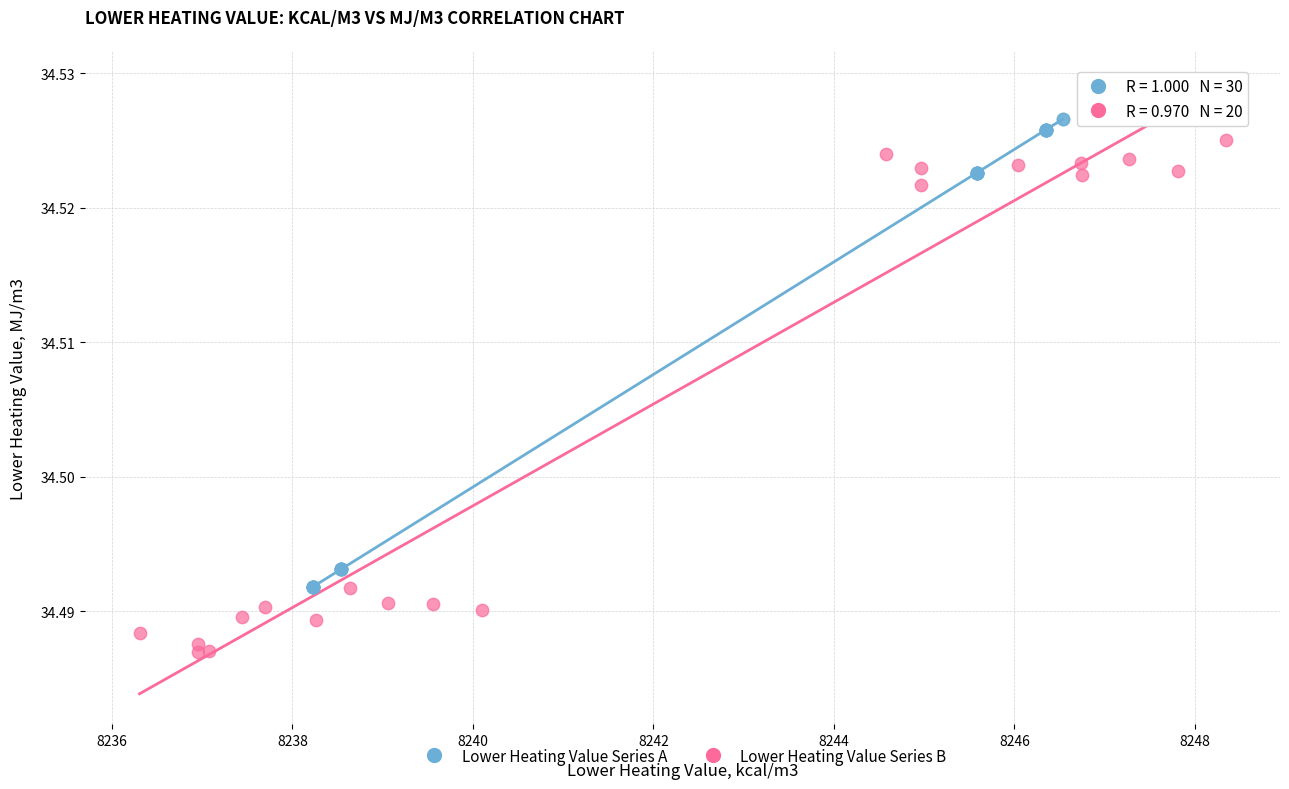

Which series contains the lowest Y value?

Lower Heating Value Series B